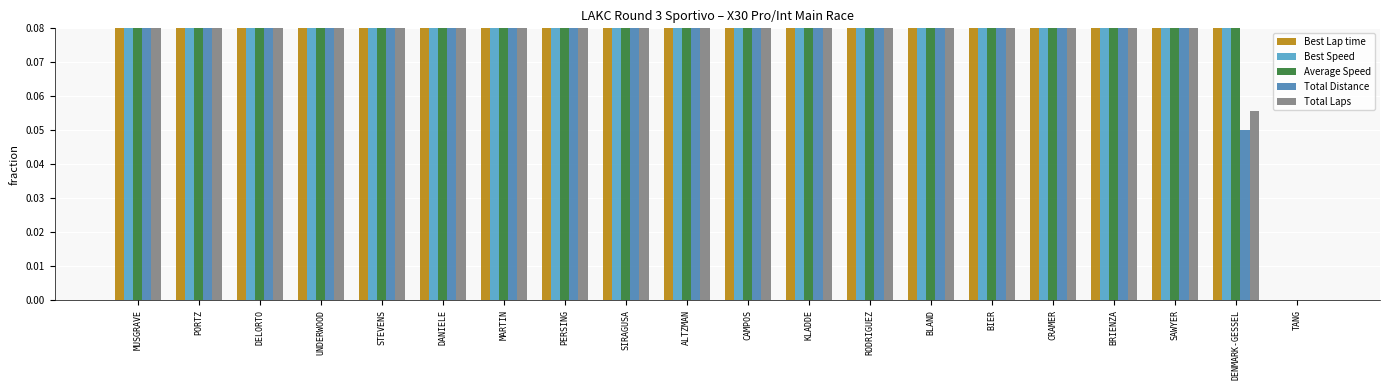

Count the number of categories in the chart.

20